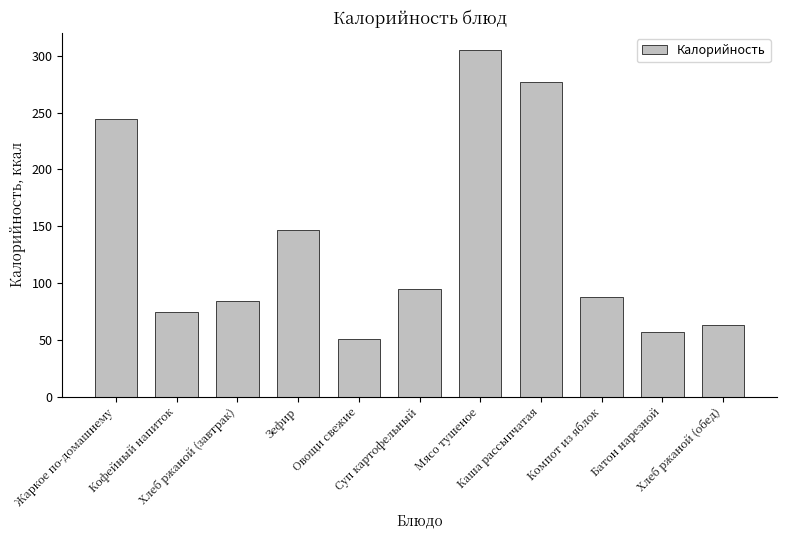

True or false: the data shows 34.6 at Овощи свежие.

False